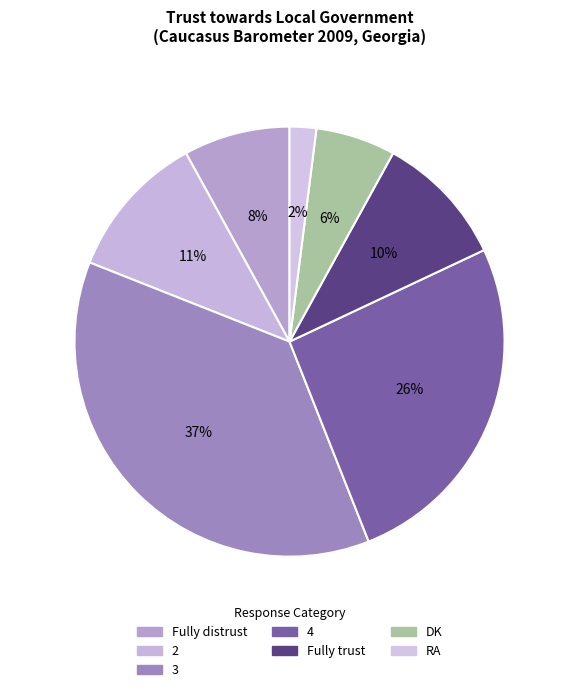

Does any single category account for the majority?

No